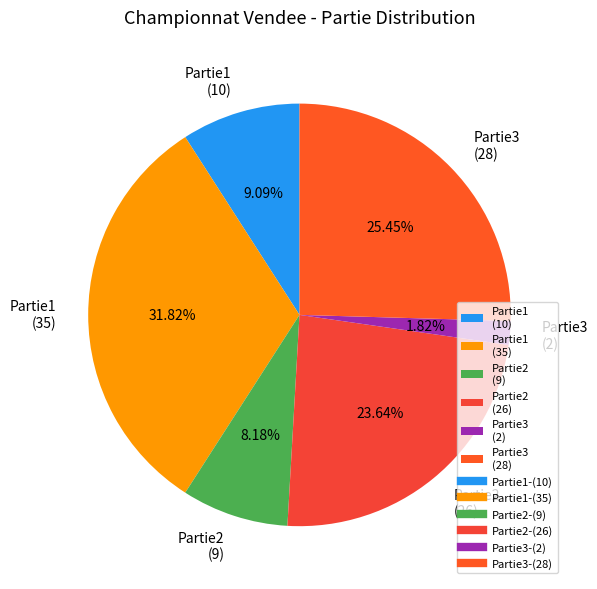

Rank the categories by value from lowest to highest.

Partie3 (2), Partie2 (9), Partie1 (10), Partie2 (26), Partie3 (28), Partie1 (35)